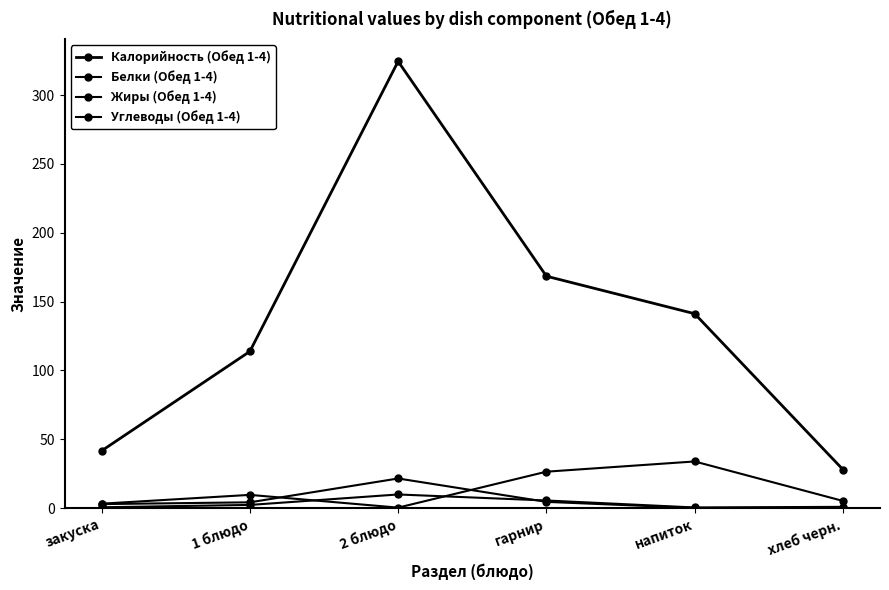

Where is the first local maximum for Жиры (Обед 1-4)?

2 блюдо